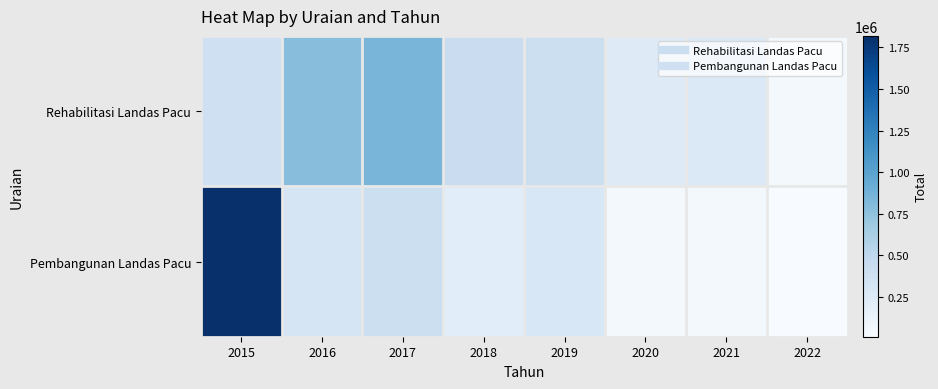

Reading left to right, transcribe all the data shown in this chart.

Rehabilitasi Landas Pacu: 2015=386292	2016=782618	2017=852295	2018=426633	2019=402387	2020=234202	2021=265402	2022=41250
Pembangunan Landas Pacu: 2015=1819083	2016=311050	2017=403173	2018=206940	2019=291285	2020=49500	2021=52200	2022=12000